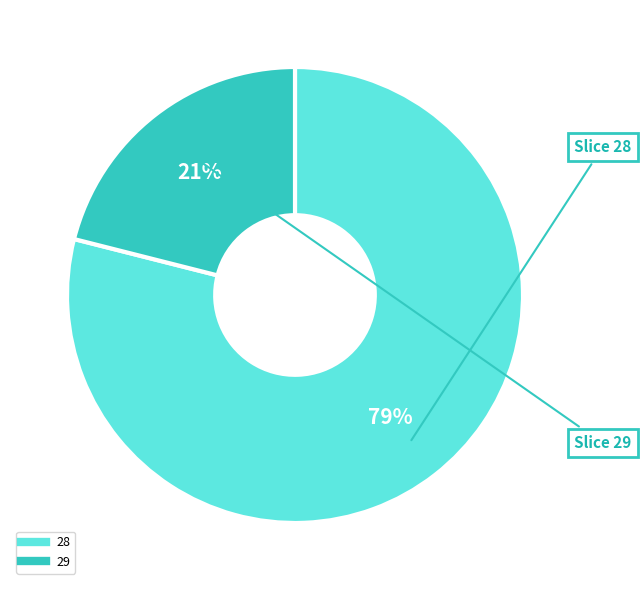

Does 28 account for over 50% of the chart?

Yes